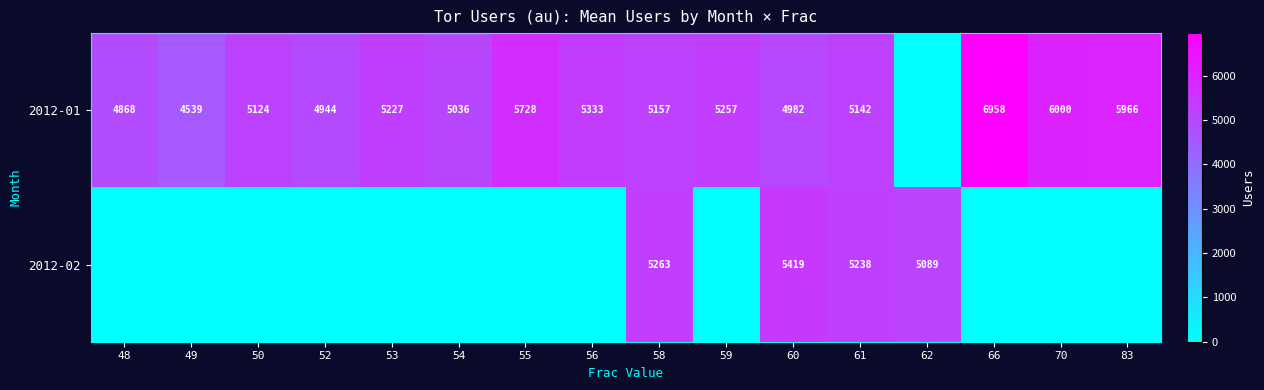

True or false: 2012-01 has a value of 4539 at 49.

True